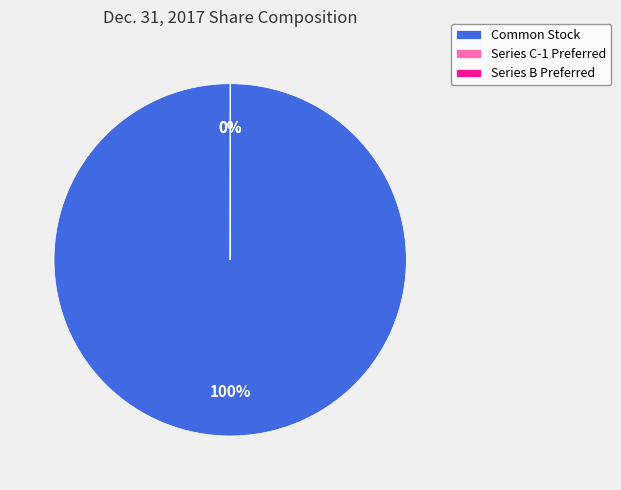

To the nearest percent, what portion does Common Stock represent?

100%